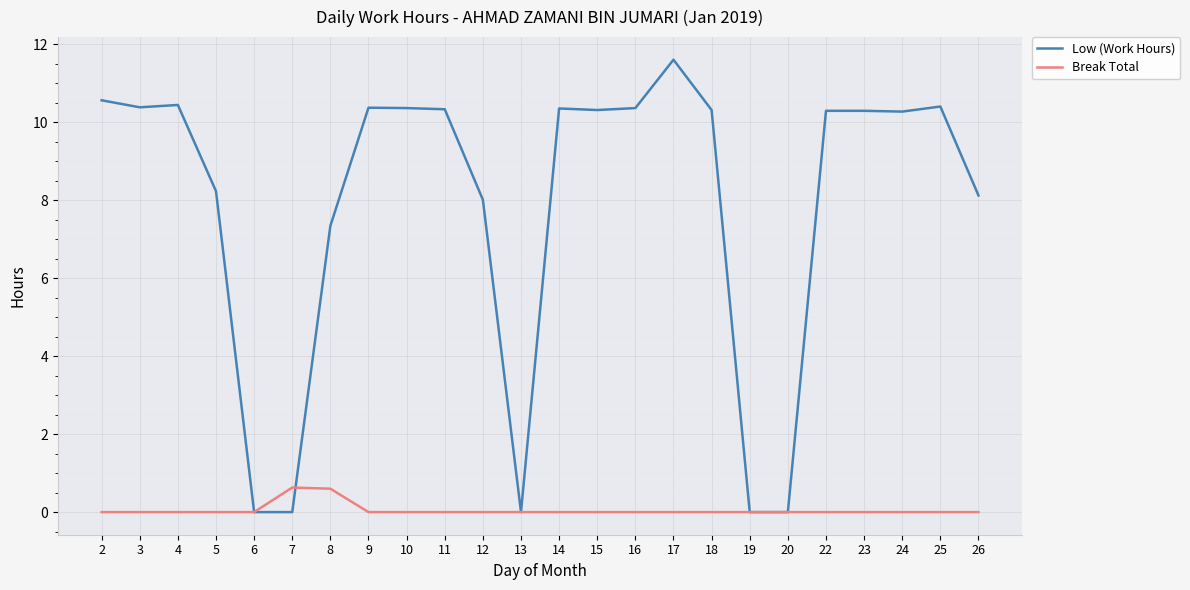

What are all the series names shown in the legend?

Low (Work Hours), Break Total